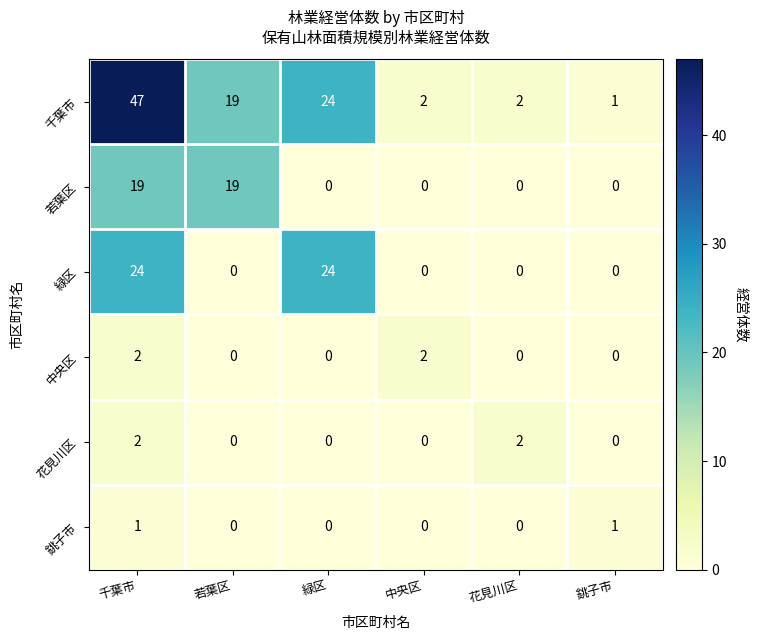

At how many categories does at least one series exceed 13?

3